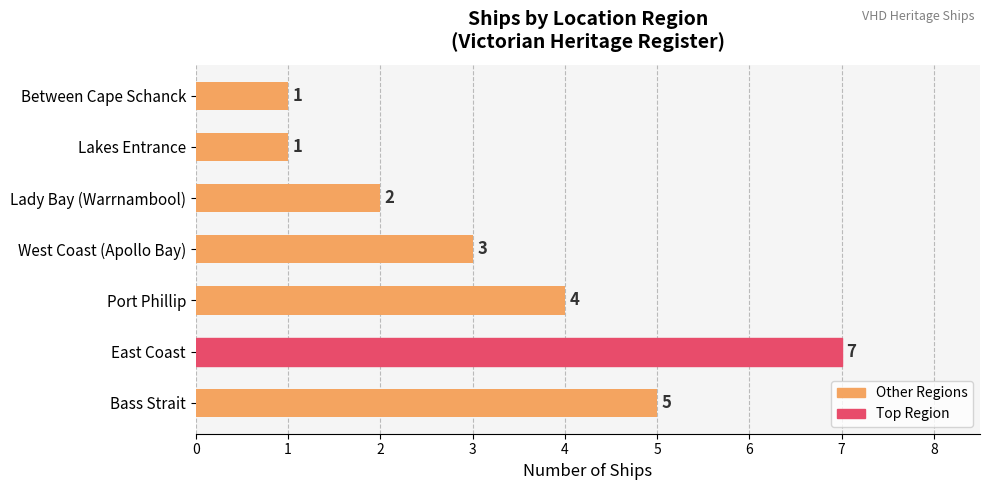

Are the bars grouped side by side (vs. stacked)?

No